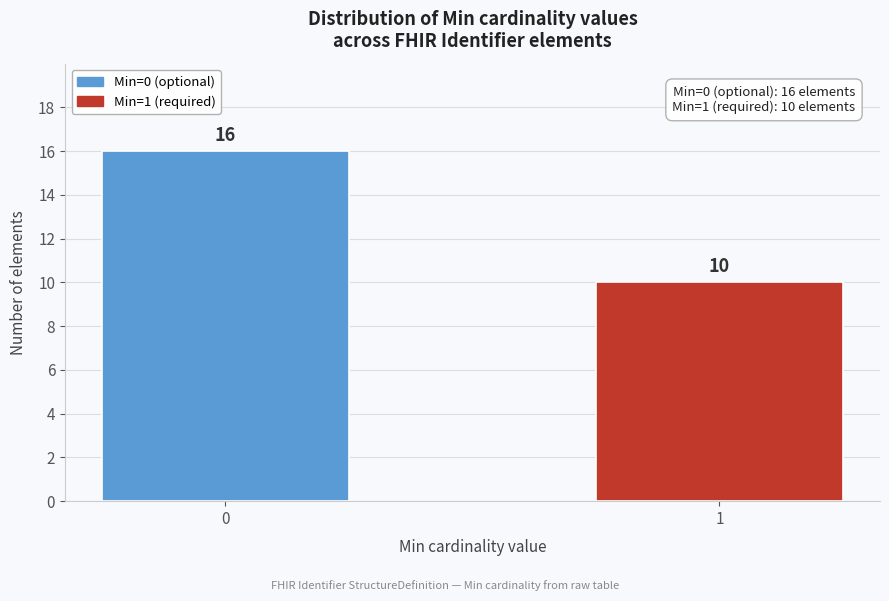

Reading left to right, transcribe all the data shown in this chart.

16	10